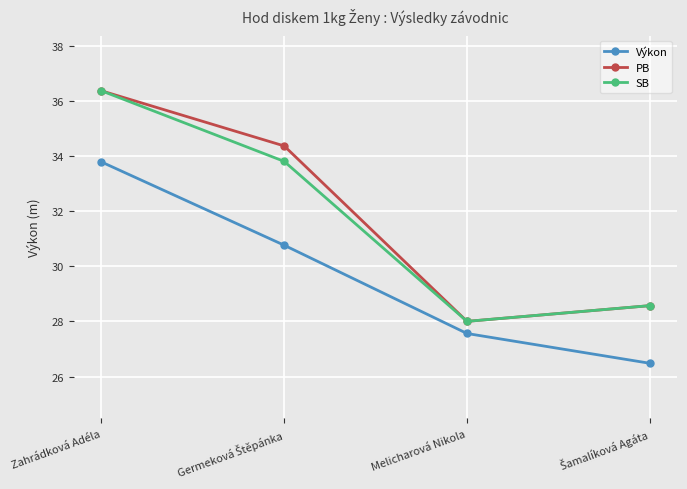

What is the lowest value of the SB series?

28.0